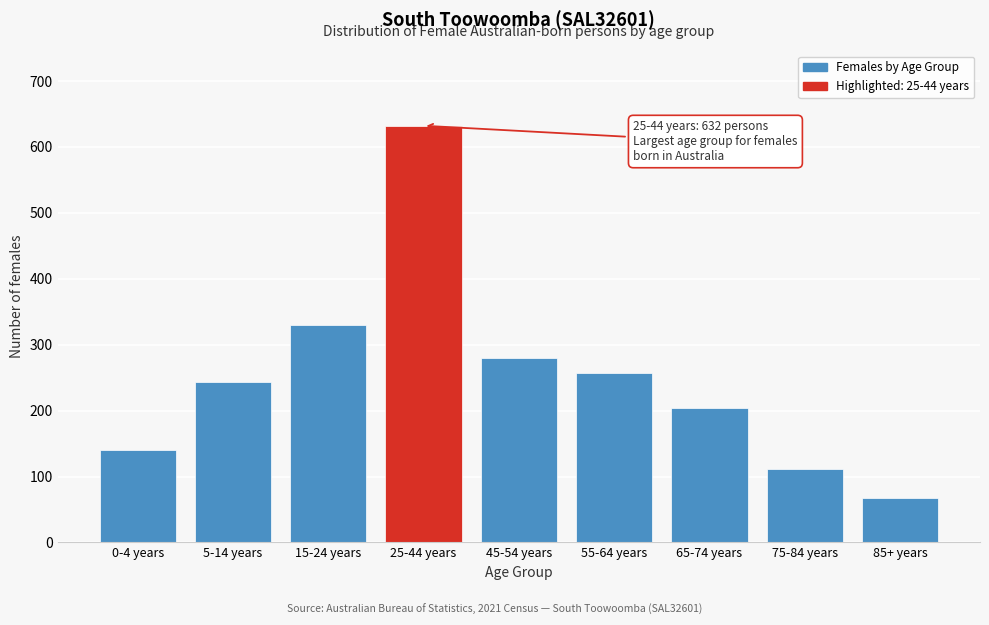

Reading right to left, transcribe all the data shown in this chart.

85+ years=67	75-84 years=112	65-74 years=204	55-64 years=257	45-54 years=280	25-44 years=632	15-24 years=330	5-14 years=244	0-4 years=140